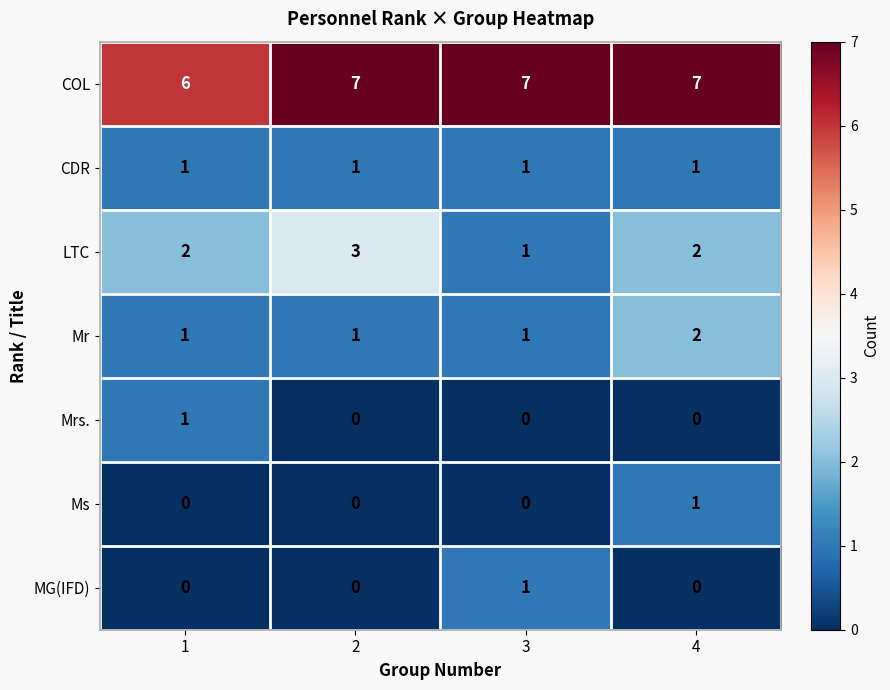

What is the maximum value shown in the chart?

7